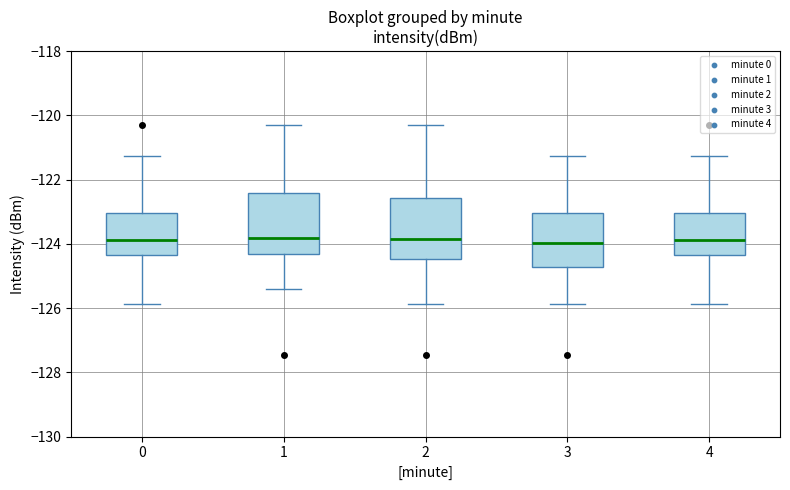

Reading left to right, read every box against the y-axis: the position of its median line, the range the box covers, and the ends of its whiskers. The values are not printed on the chart, so give them approximately, as read against the axis.

0: median -123.8, box -124.4 to -123.0, whiskers -125.8 to -121.2
1: median -123.8, box -124.4 to -122.4, whiskers -125.4 to -120.2
2: median -123.8, box -124.4 to -122.6, whiskers -125.8 to -120.2
3: median -124.0, box -124.8 to -123.0, whiskers -125.8 to -121.2
4: median -123.8, box -124.4 to -123.0, whiskers -125.8 to -121.2